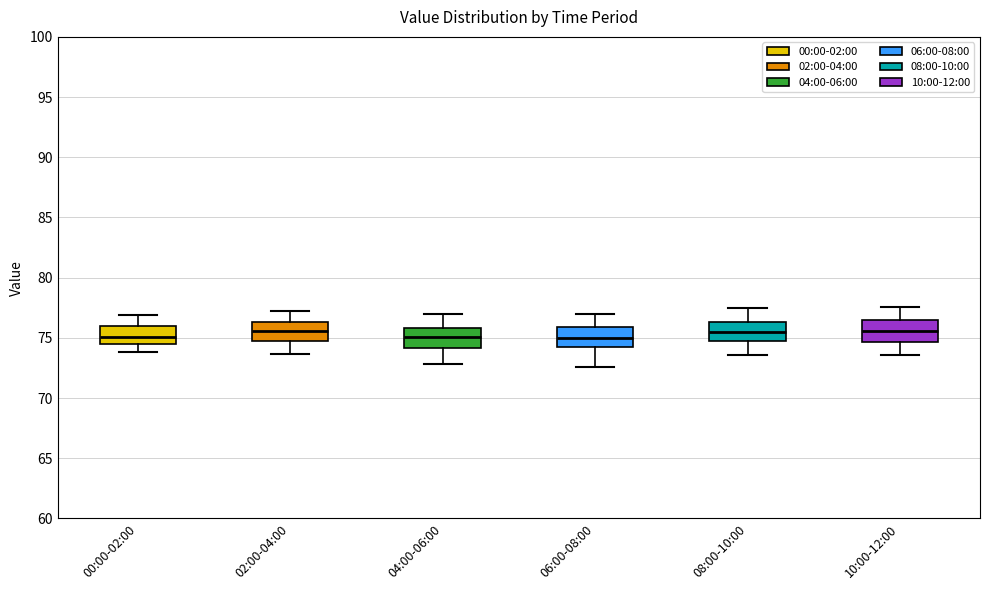

Where does the lower whisker of the box for 06:00-08:00 end on the y-axis? The values are not printed on the chart, so give them approximately, as read against the axis.

72.5